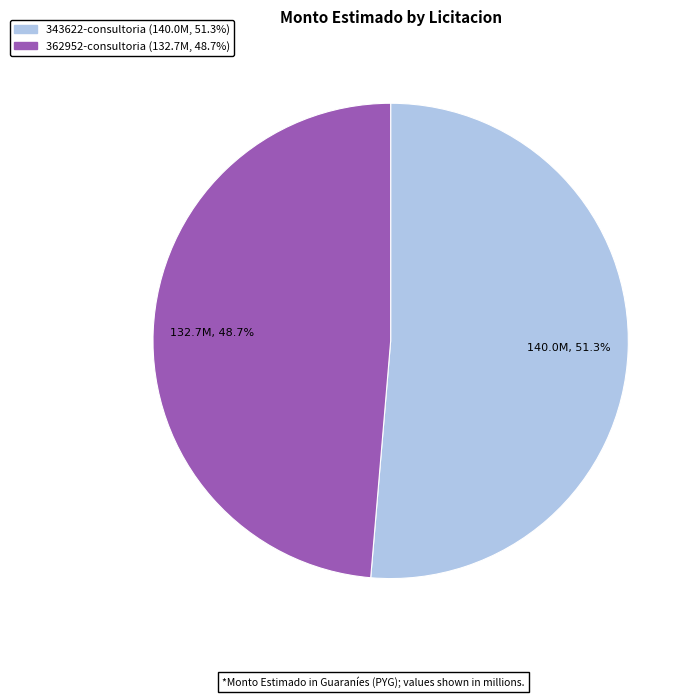

Is there any slice that represents more than half of the pie?

Yes